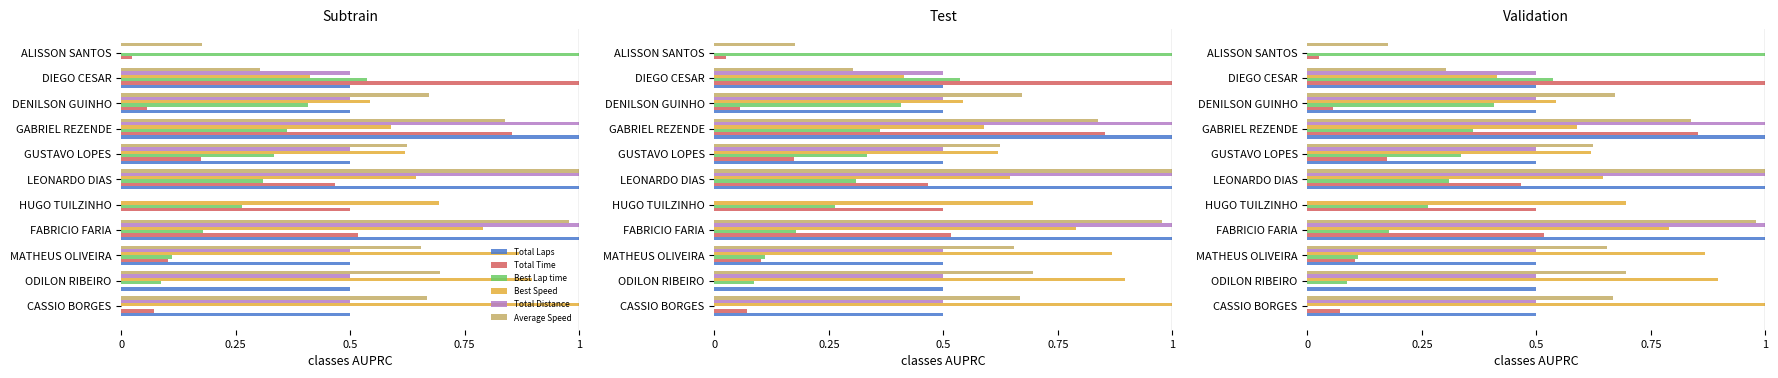

What is the total value across all series at FABRICIO FARIA?

4.5